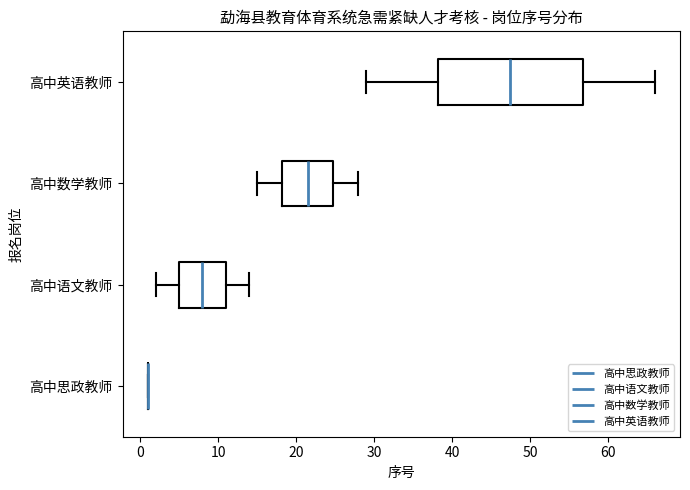

Reading bottom to top, read every box against the x-axis: the position of its median line, the range the box covers, and the ends of its whiskers. The values are not printed on the chart, so give them approximately, as read against the axis.

高中思政教师: box collapsed to a line at 1, whiskers 1 to 1
高中语文教师: median 8, box 5 to 11, whiskers 2 to 14
高中数学教师: median 22, box 18 to 25, whiskers 15 to 28
高中英语教师: median 48, box 38 to 57, whiskers 29 to 66